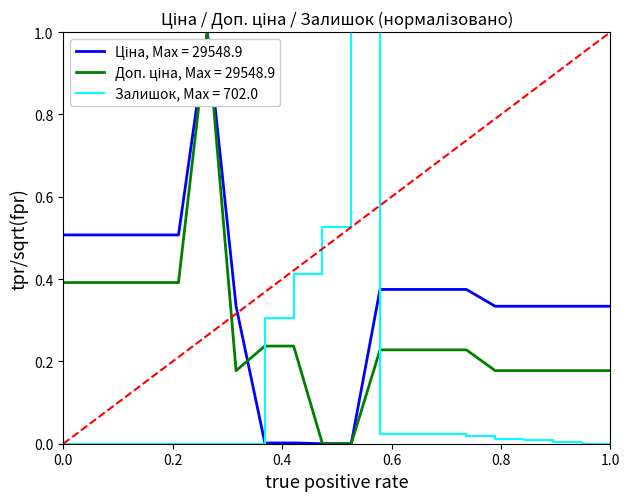

How many lines are shown in the chart?

3